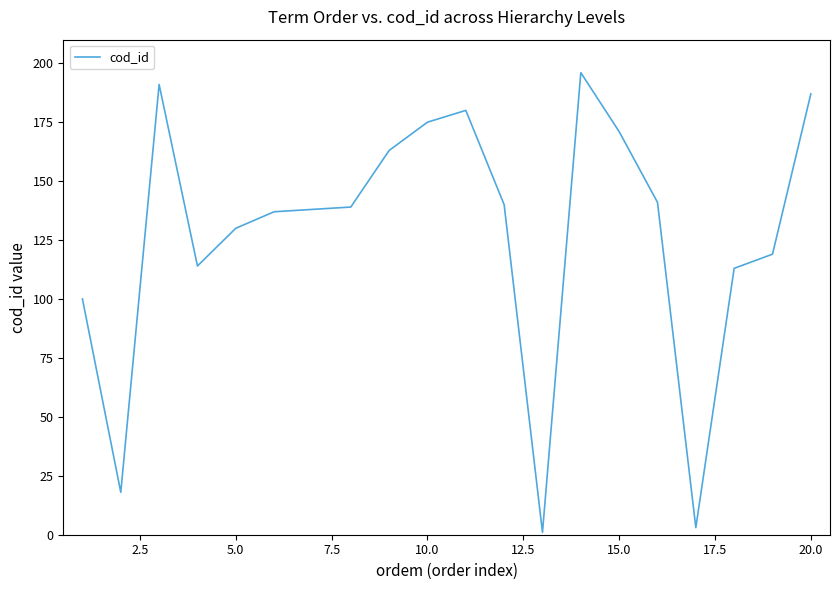

What is the difference between the maximum and minimum values?

195